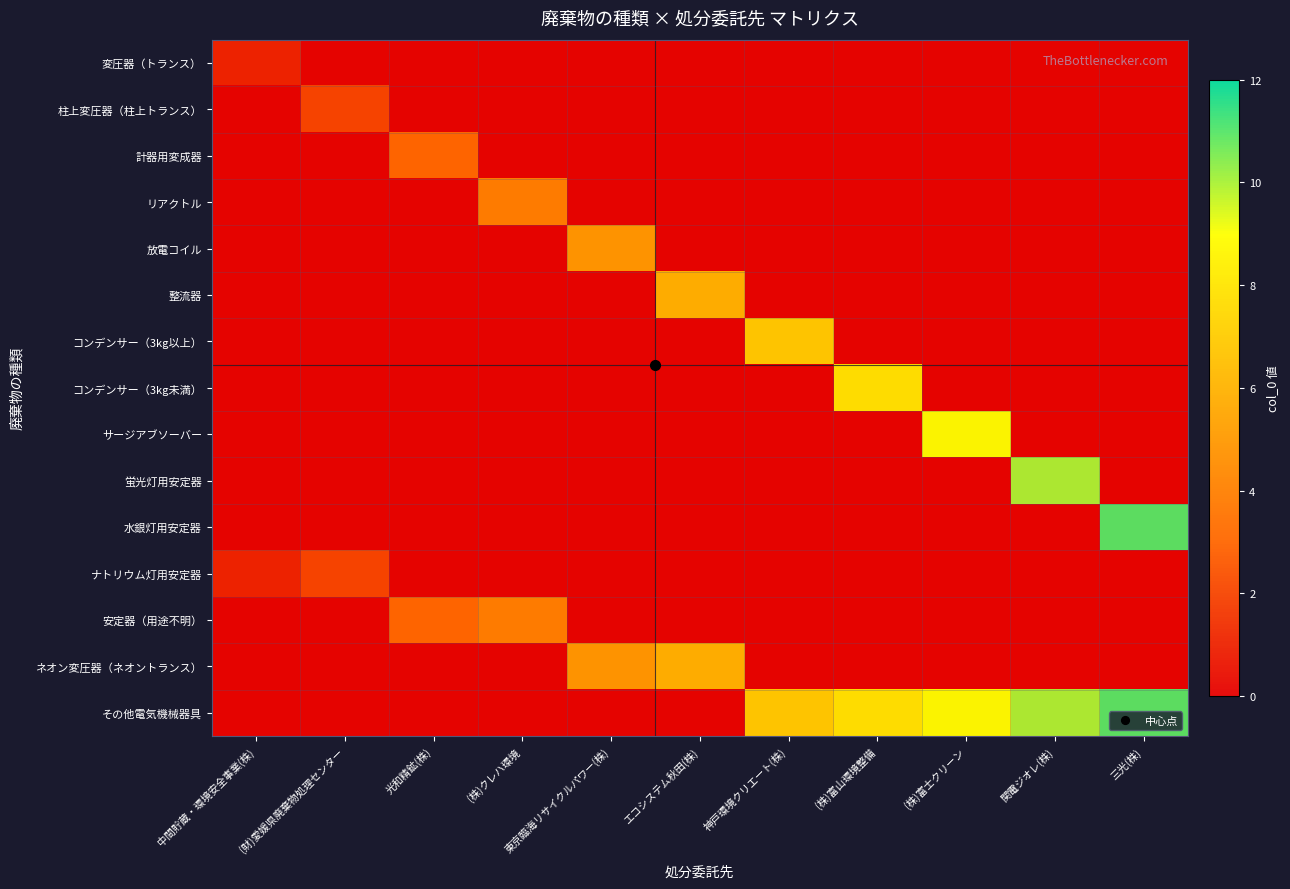

Which series has the largest range (max minus min)?

水銀灯用安定器